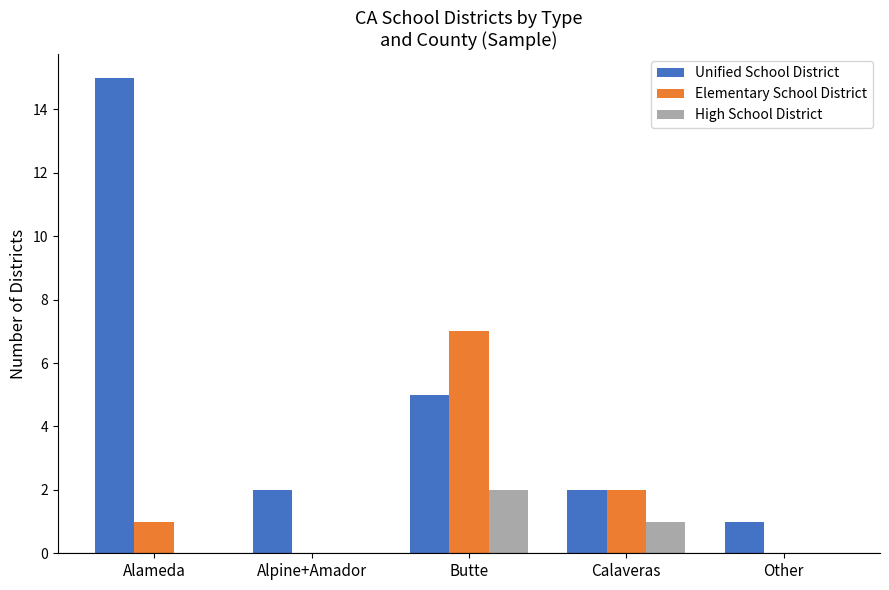

At which label is Unified School District closest to 8?

Butte